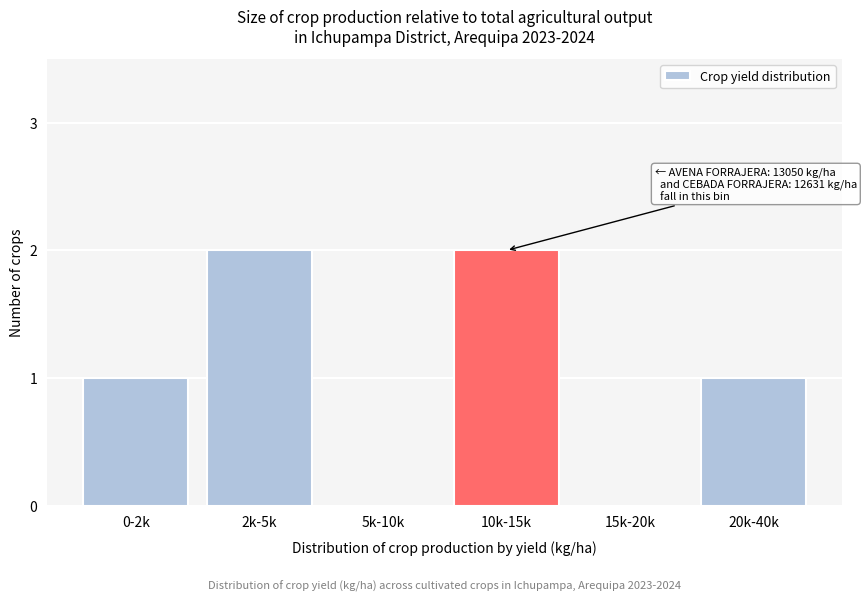

Reading right to left, list all the values displayed in this chart.

20k-40k=1	15k-20k=0	10k-15k=2	5k-10k=0	2k-5k=2	0-2k=1